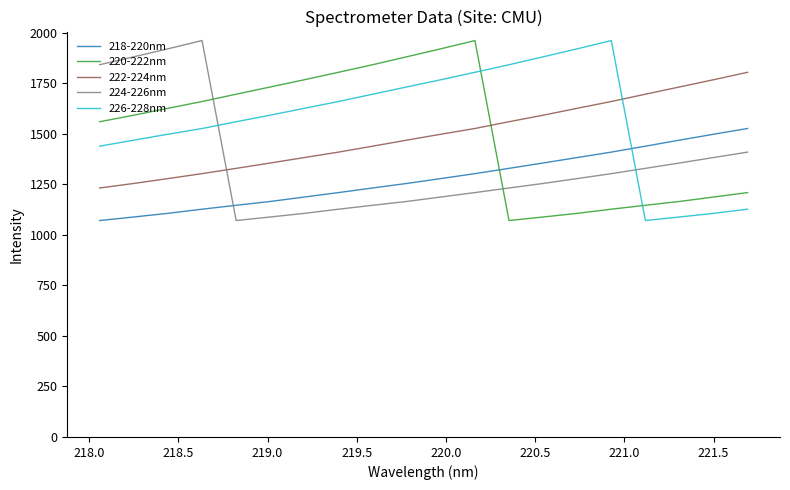

After their last crossing, which series has the higher values: 226-228nm or 218-220nm?

218-220nm